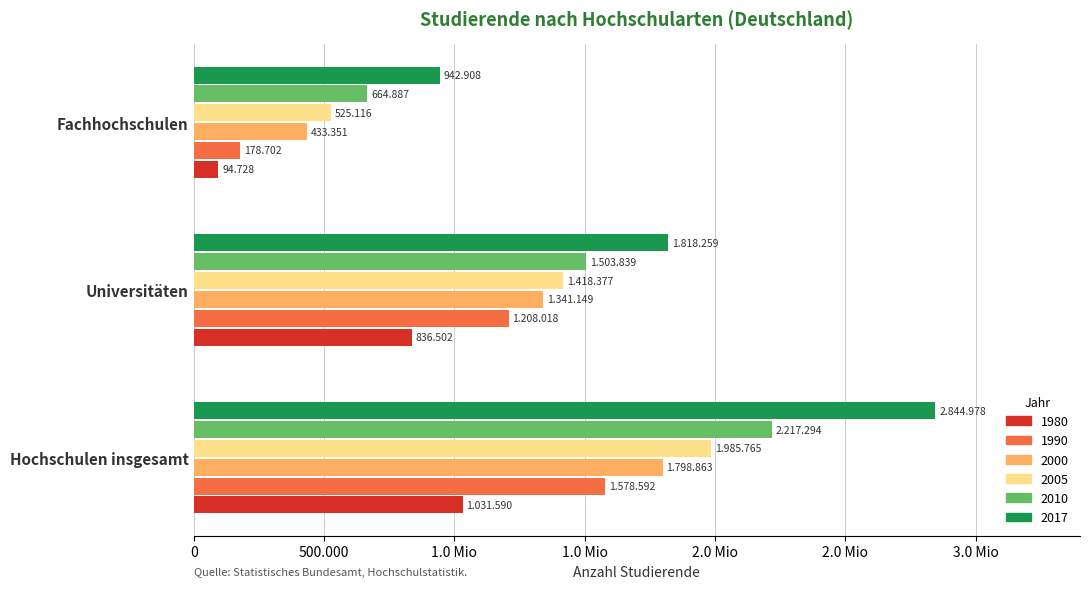

What are all the series names shown in the legend?

1980, 1990, 2000, 2005, 2010, 2017